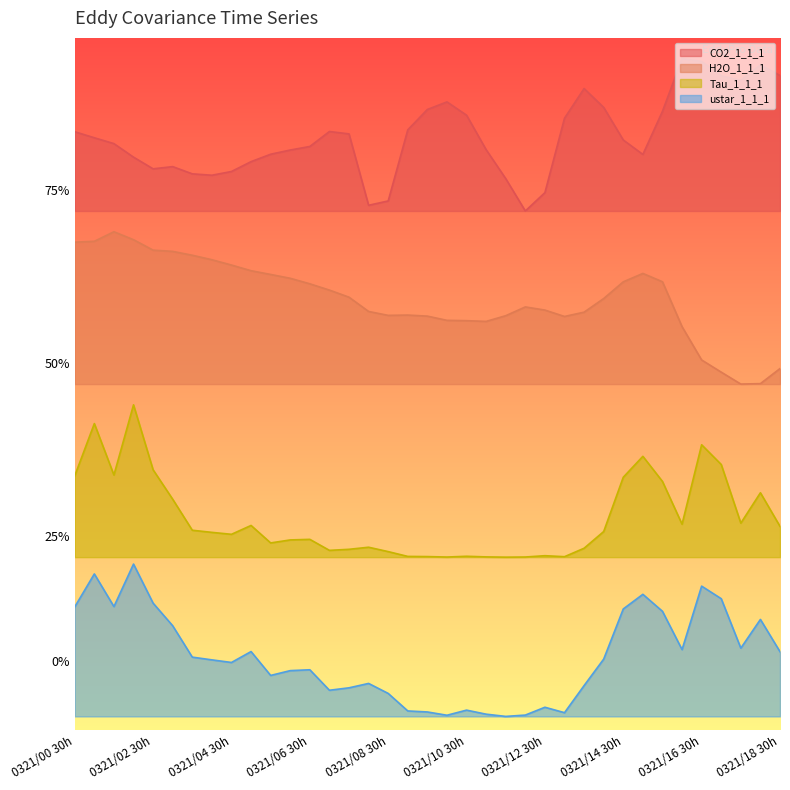

Which series changed the most between 201803210130 and 201803211700?

H2O_1_1_1